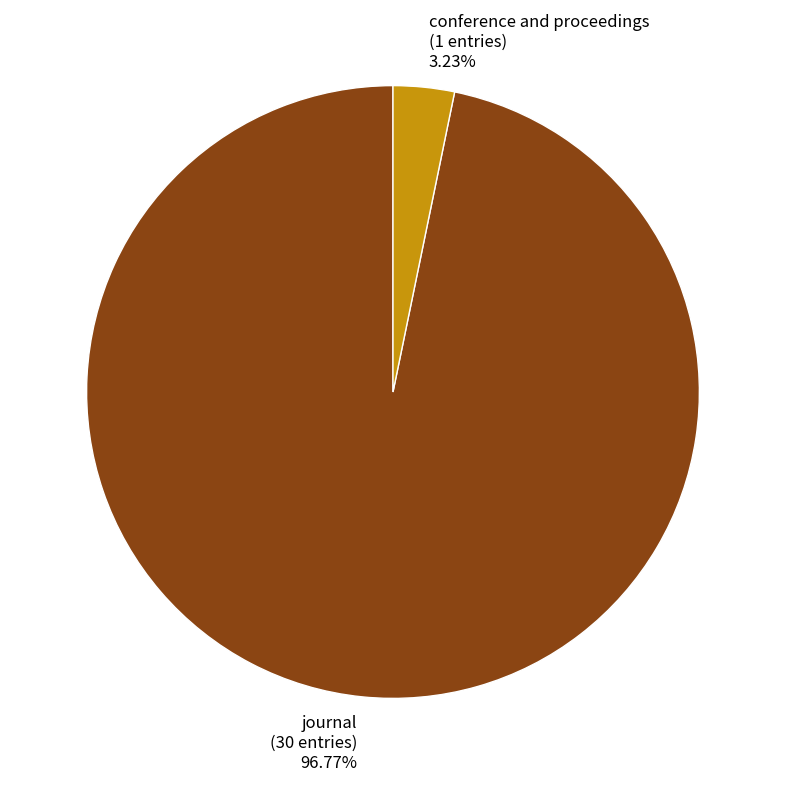

Is there any slice that represents more than half of the pie?

Yes